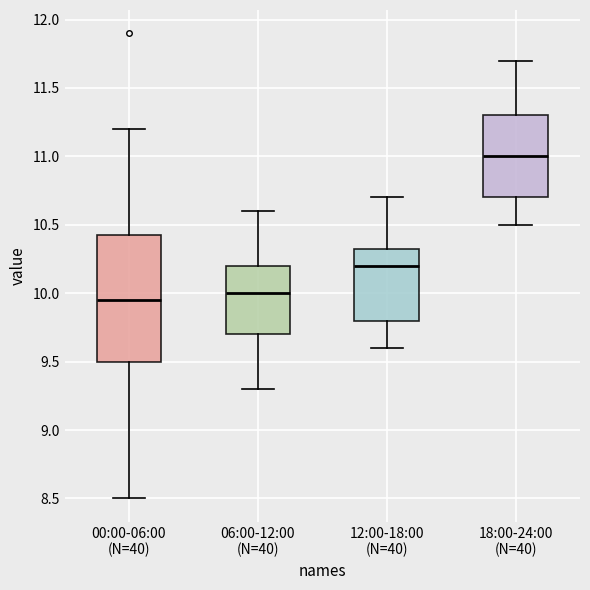

Which box has the lowest median line?

00:00-06:00 (N=40)